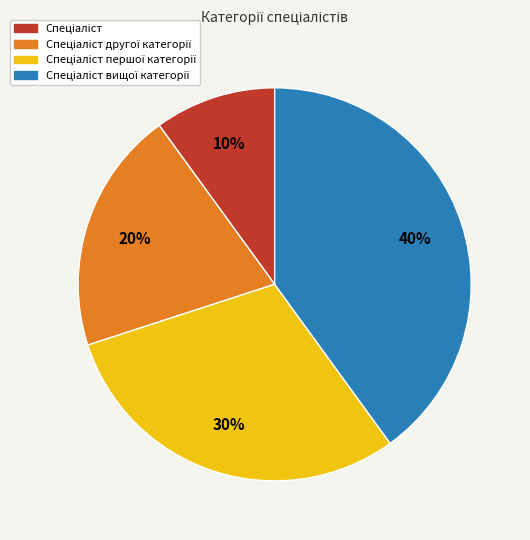

Is there a majority slice in this chart?

No